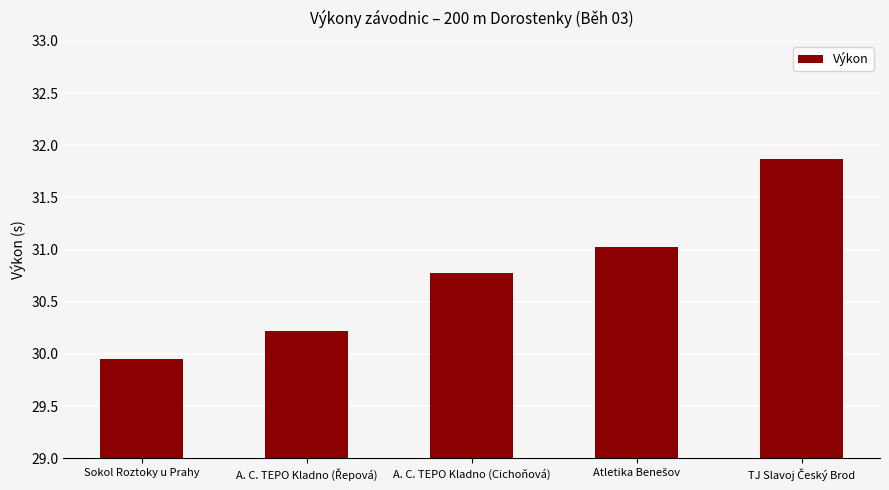

What is the ratio of the value at A. C. TEPO Kladno (Cichoňová) to the value at Sokol Roztoky u Prahy?

1.0